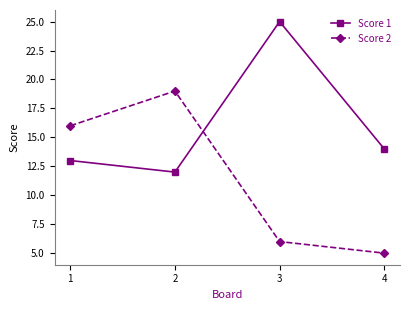

What is the difference between the maximum and minimum values in the Score 1 series?

13